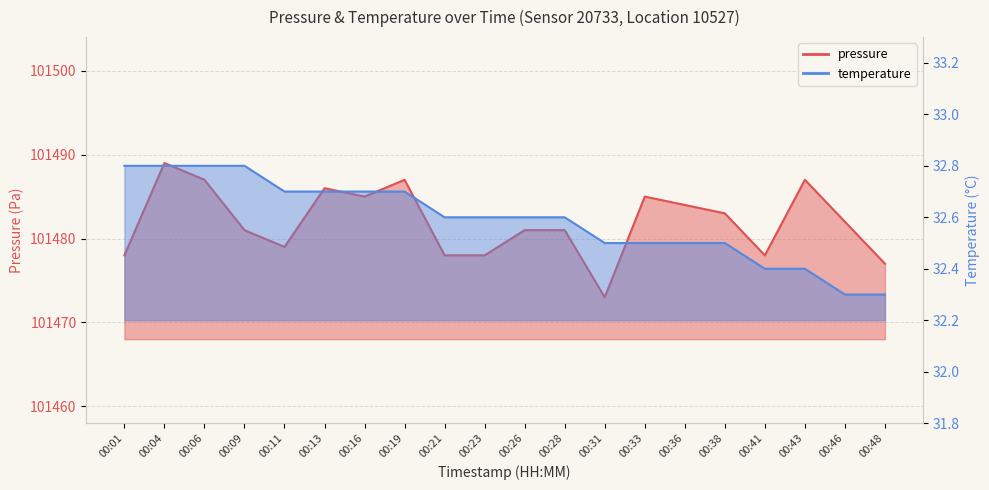

Reading right to left, extract all data points from this chart.

pressure: 00:48=101477.0	00:46=101482.0	00:43=101487.0	00:41=101478.0	00:38=101483.0	00:36=101484.0	00:33=101485.0	00:31=101473.0	00:28=101481.0	00:26=101481.0	00:23=101478.0	00:21=101478.0	00:19=101487.0	00:16=101485.0	00:13=101486.0	00:11=101479.0	00:09=101481.0	00:06=101487.0	00:04=101489.0	00:01=101478.0
temperature: 00:48=32.3	00:46=32.3	00:43=32.4	00:41=32.4	00:38=32.5	00:36=32.5	00:33=32.5	00:31=32.5	00:28=32.6	00:26=32.6	00:23=32.6	00:21=32.6	00:19=32.7	00:16=32.7	00:13=32.7	00:11=32.7	00:09=32.8	00:06=32.8	00:04=32.8	00:01=32.8